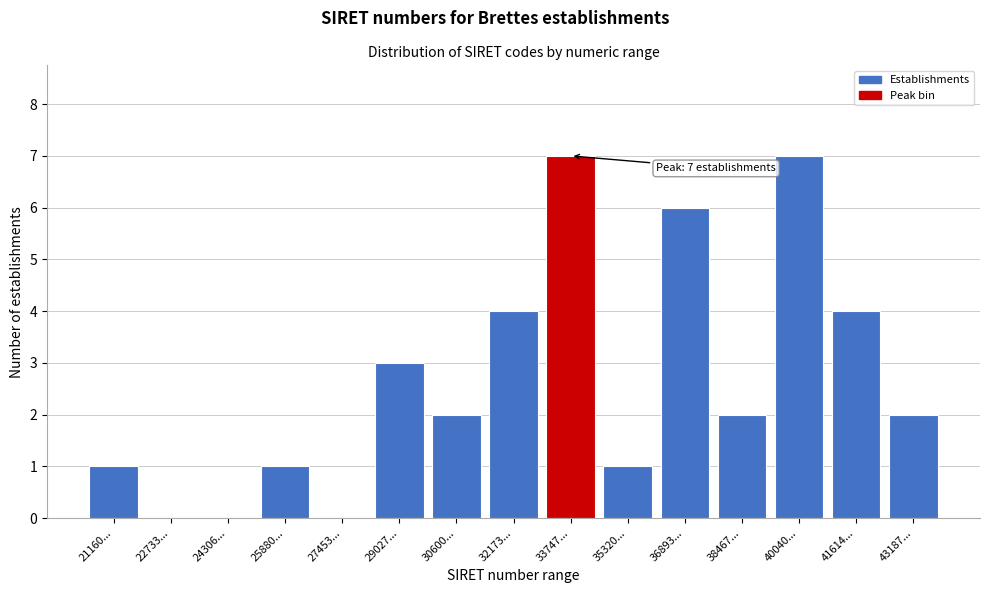

Reading left to right, transcribe all the data shown in this chart.

21160...=1	22733...=0	24306...=0	25880...=1	27453...=0	29027...=3	30600...=2	32173...=4	33747...=7	35320...=1	36893...=6	38467...=2	40040...=7	41614...=4	43187...=2